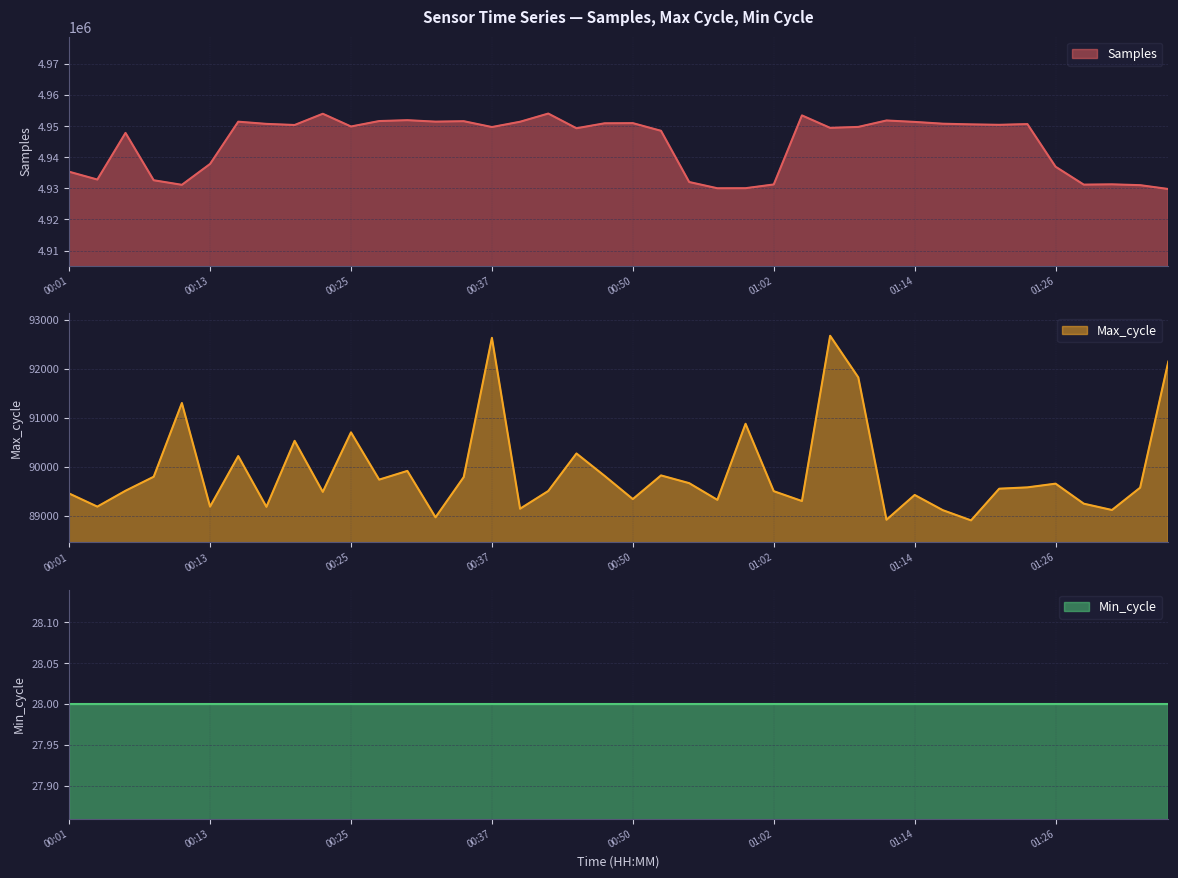

Which series has the largest total across all categories?

Samples